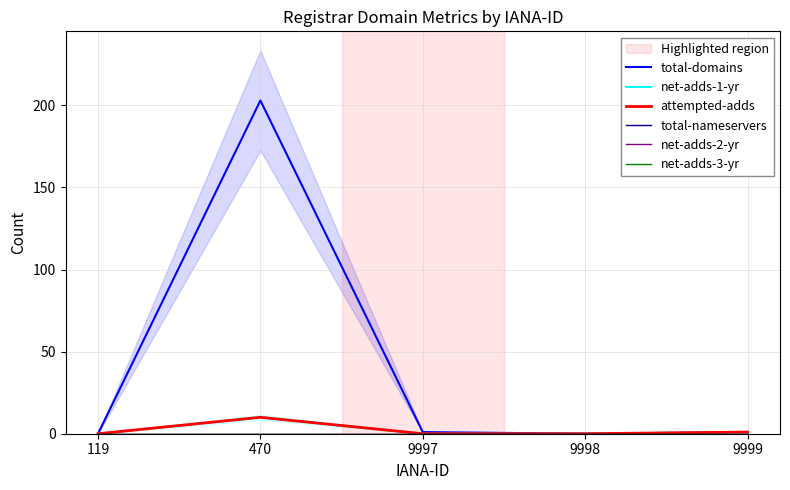

How many series are shown in this chart?

6